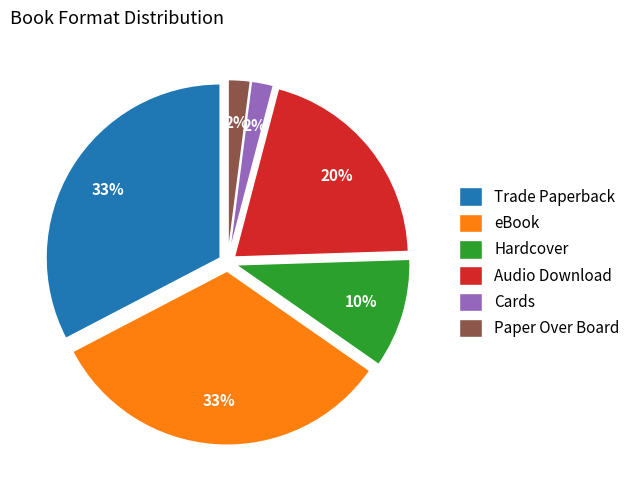

To the nearest percent, what portion does Hardcover represent?

10%